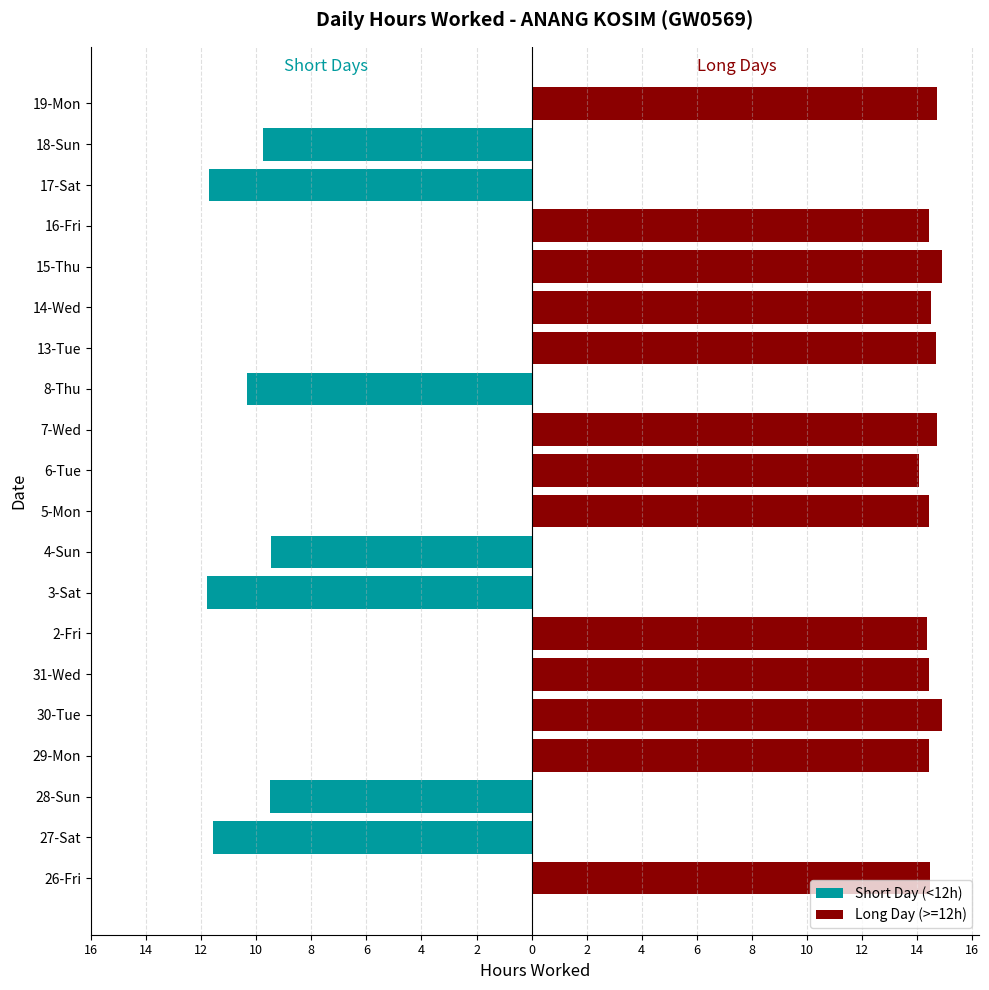

What is the difference between the highest and lowest values at 19-Mon?

14.7